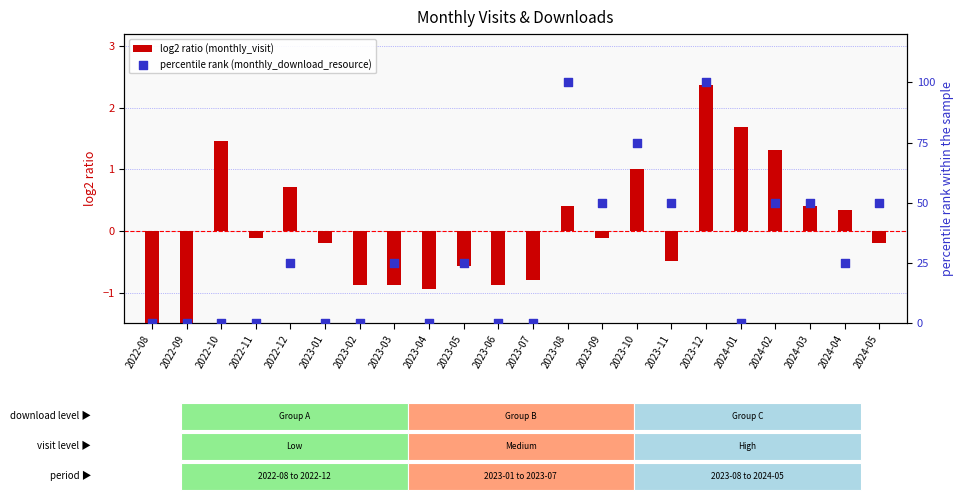

Which series reaches the minimum Y coordinate?

log2 ratio (monthly_visit)